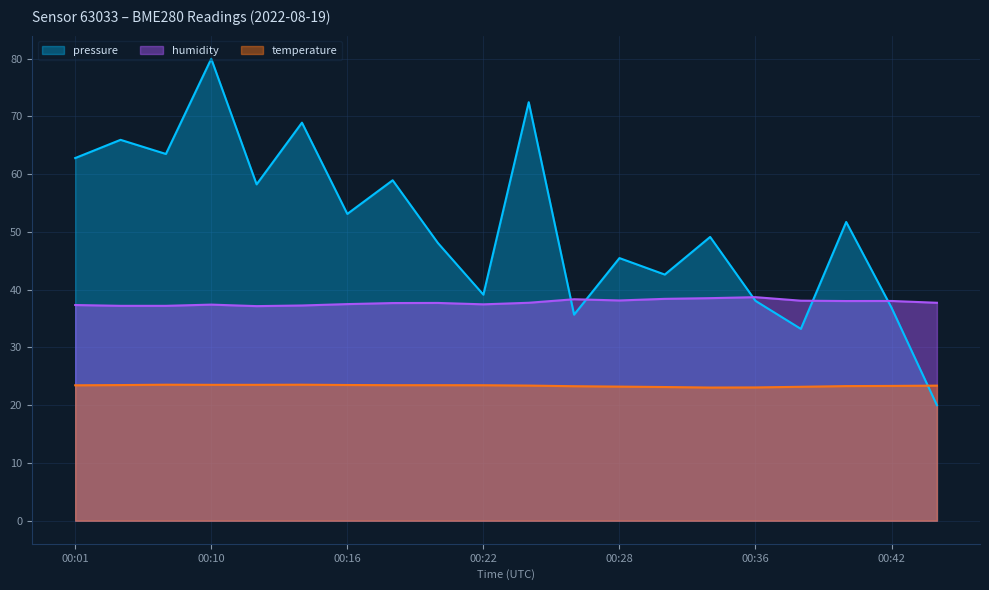

What is the difference between the maximum and minimum values in the pressure series?

60.0